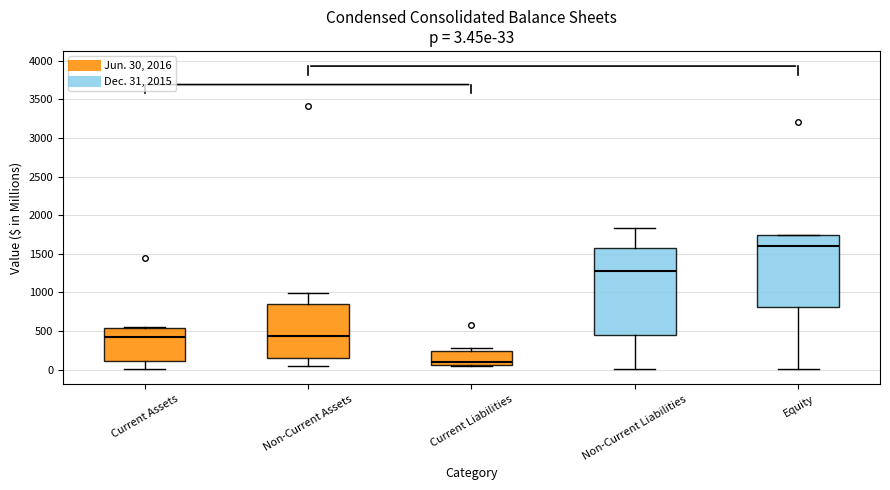

Which box is the tallest, from its lower edge to its upper edge?

Non-Current Liabilities